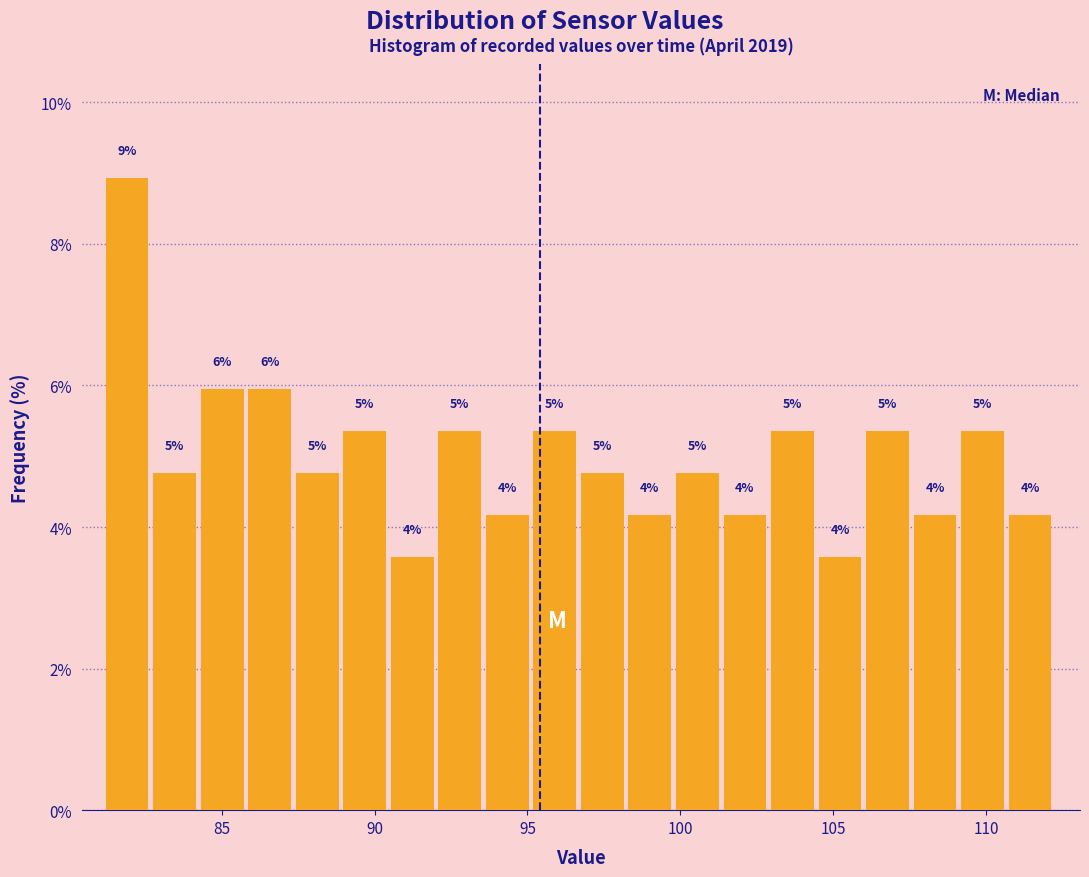

Around what value on the x-axis is the tallest bar? Give the approximate position of its centre, as read against the axis.

82.0